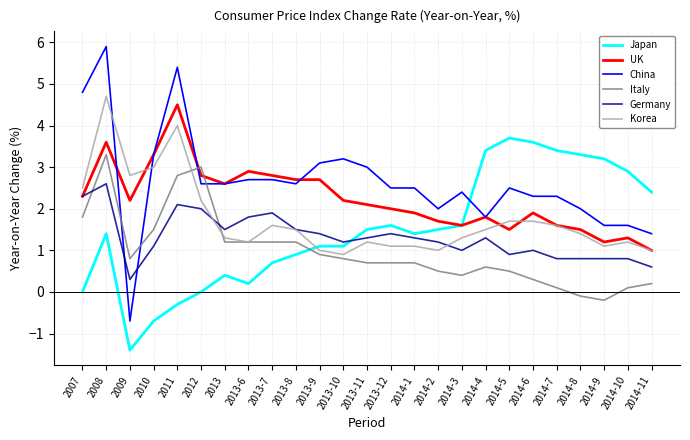

What are all the series names shown in the legend?

Japan, UK, China, Italy, Germany, Korea